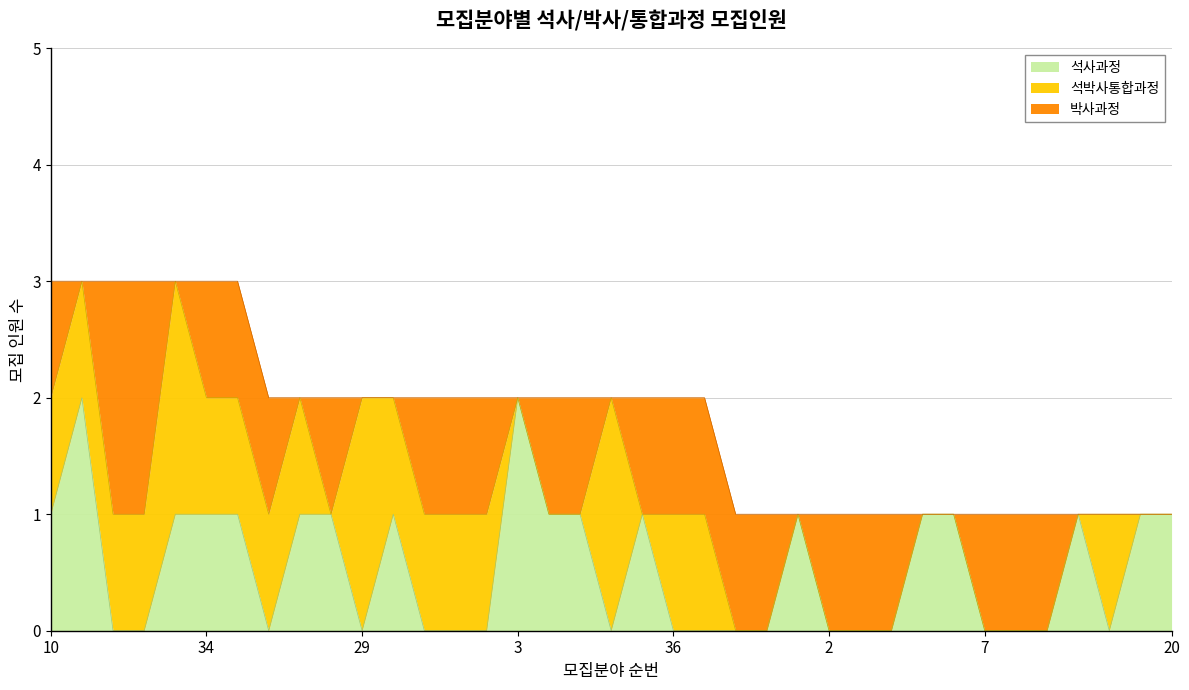

What is the sum of the 박사과정 values at 22 and 19?

2